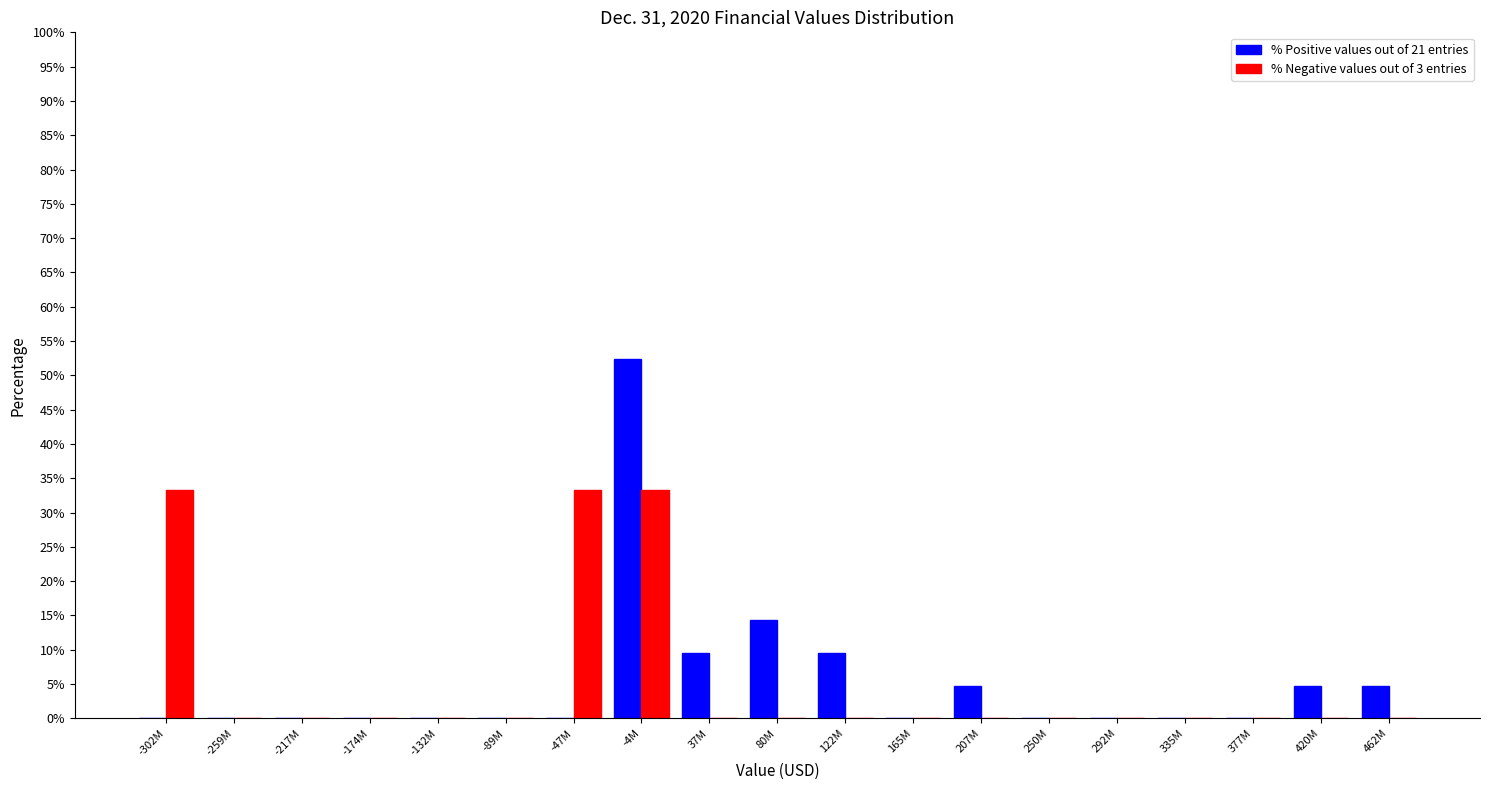

What is the total value across all series at 420M?

4.8